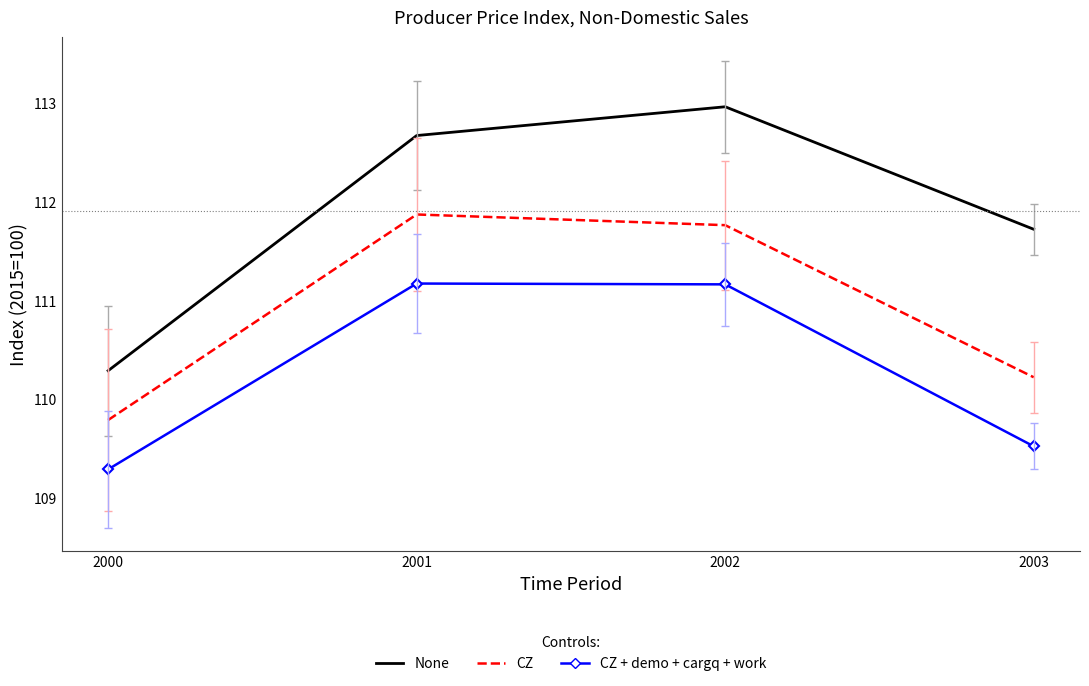

Which series has the widest spread of values?

None